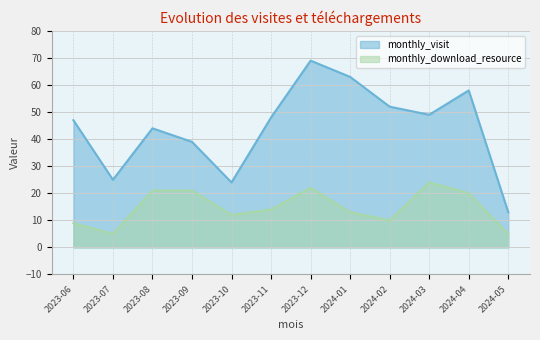

At 2024-05, list the series in order from smallest to largest.

monthly_download_resource, monthly_visit